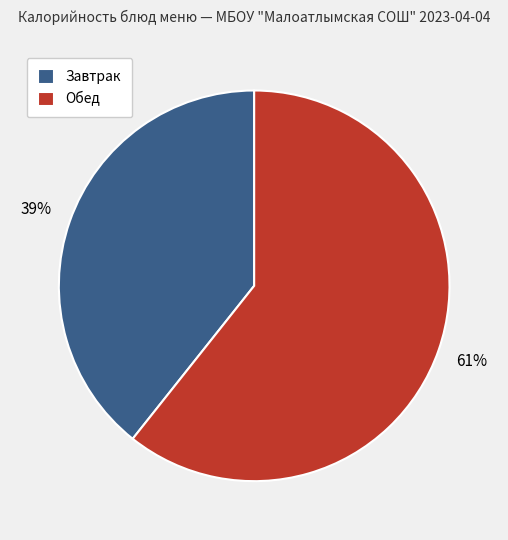

Is the sum of Обед and Завтрак greater than half?

Yes